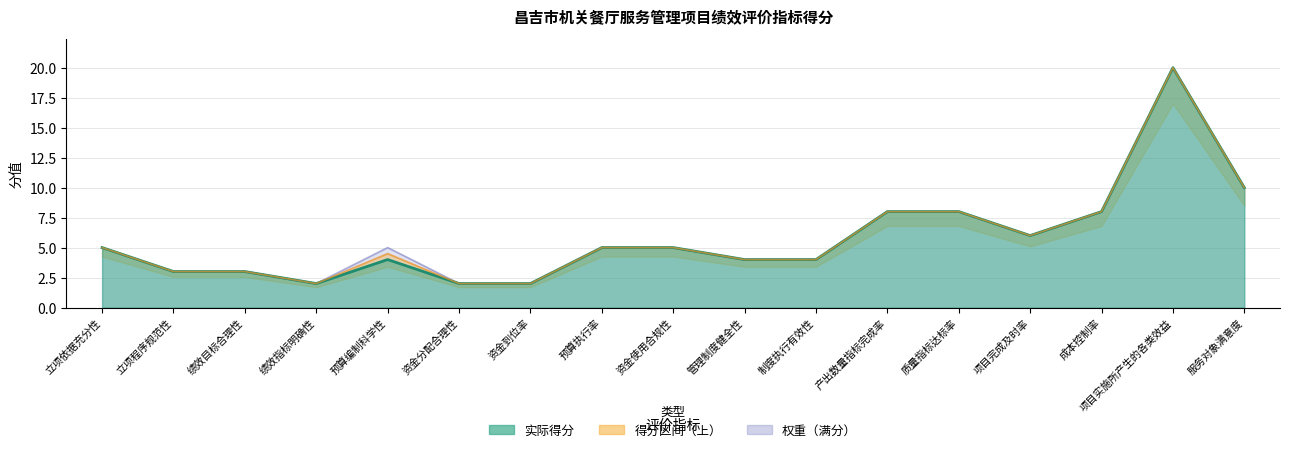

At which label does the data first exceed 5?

产出数量指标完成率